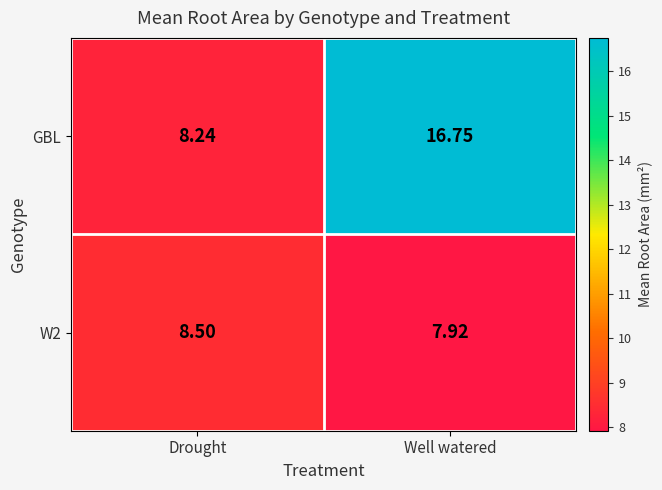

Which series changed the most between Drought and Well watered?

GBL